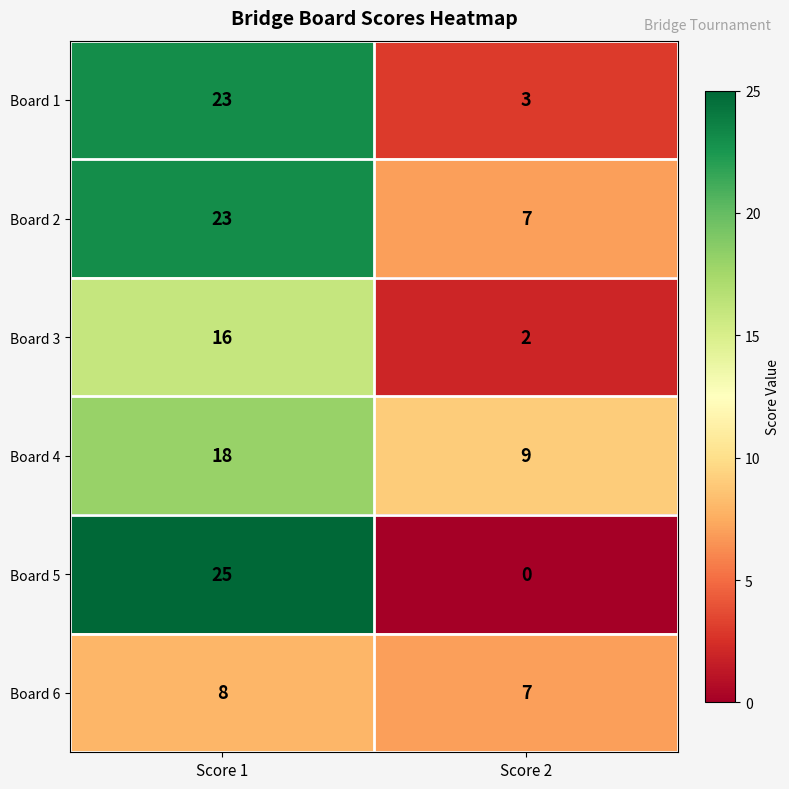

Which label corresponds to the largest value in the chart?

Score 1